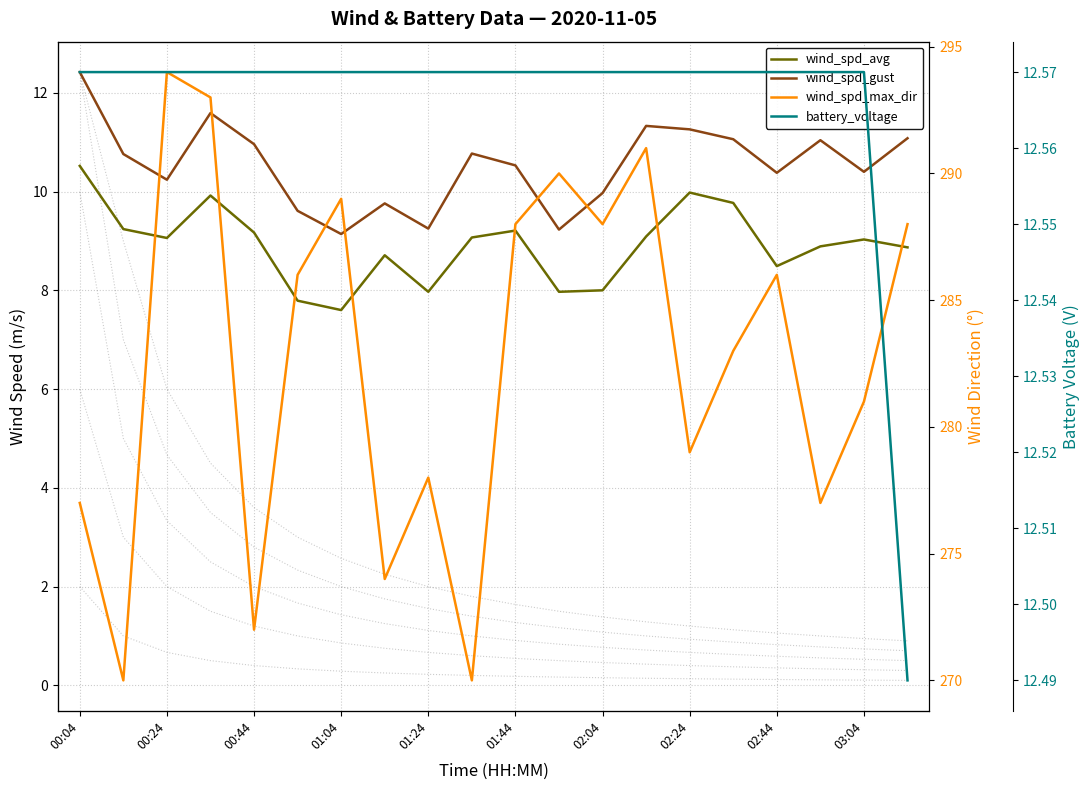

True or false: battery_voltage and wind_spd_gust cross at least once.

False